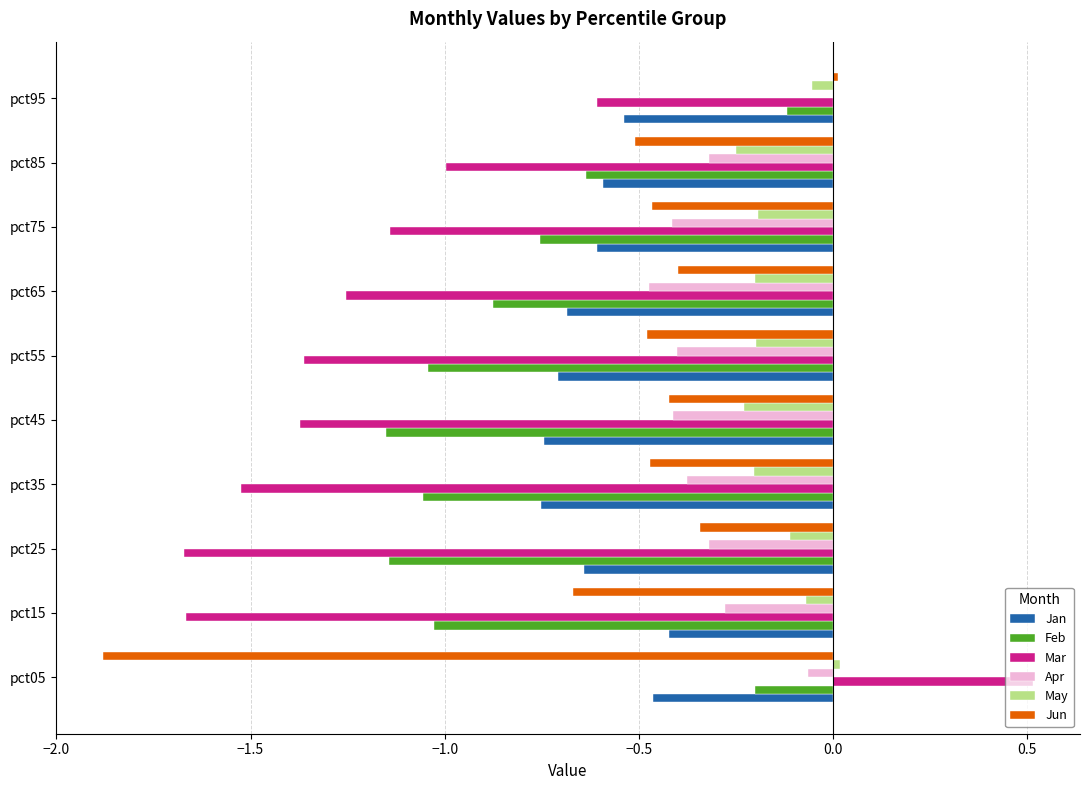

What is the sum of all Feb values?

-8.0